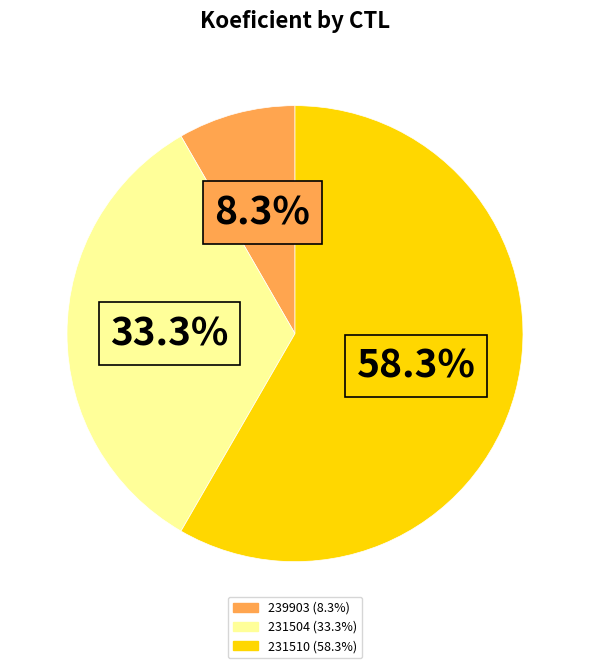

How many slices are in this pie chart?

3